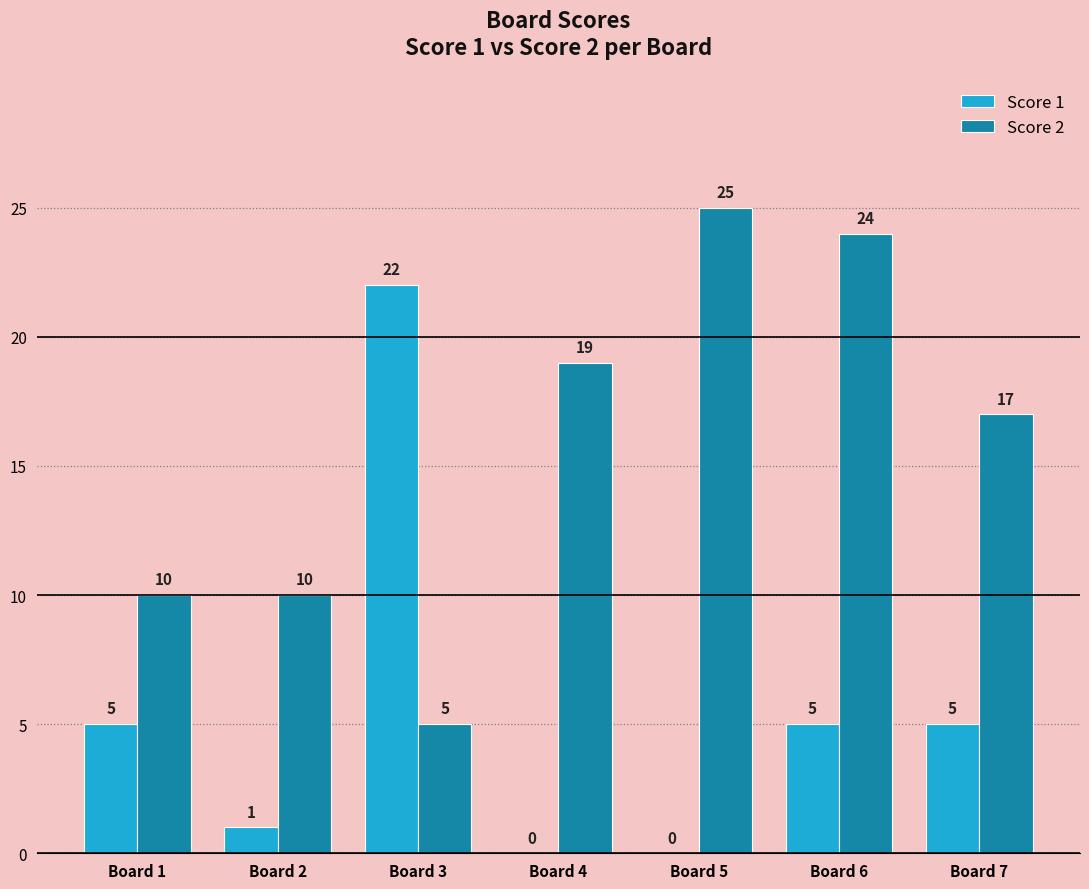

Which series has the largest total across all categories?

Score 2